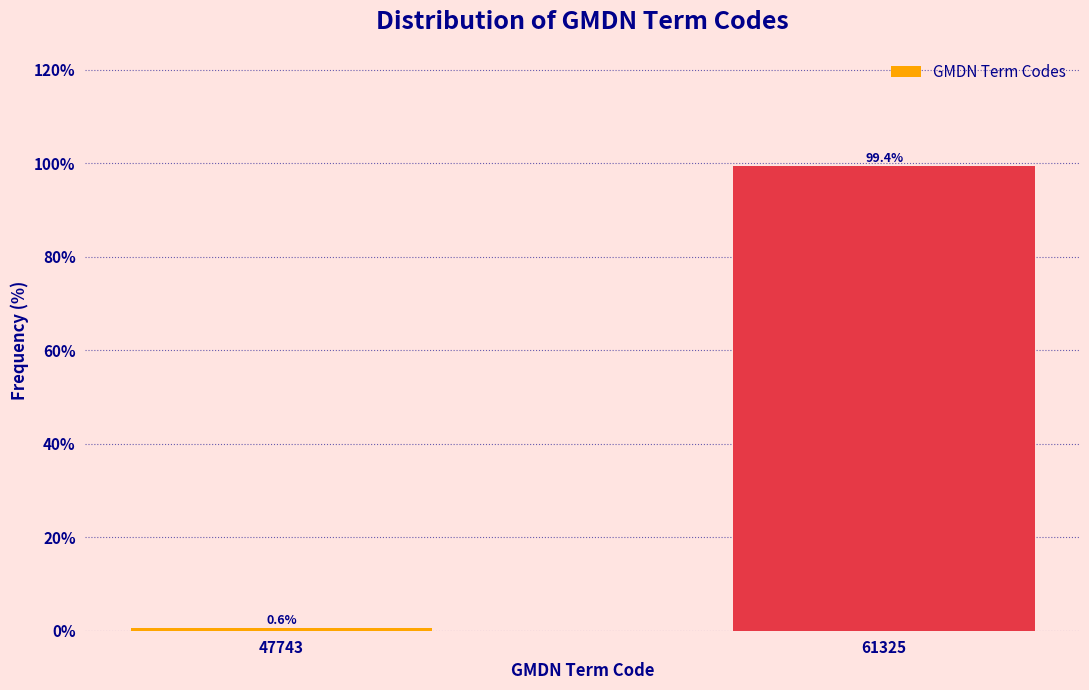

Reading left to right, what are all the values shown in this chart?

0.6	99.4